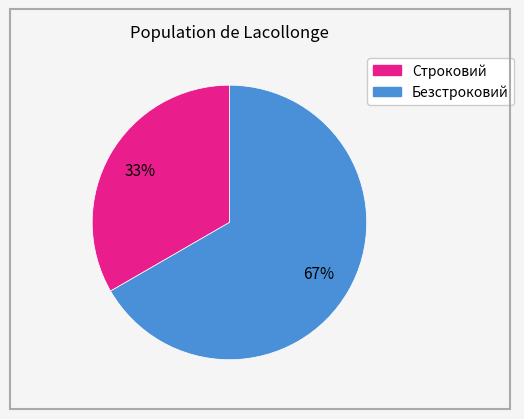

Approximately how many times larger is the value at Безстроковий compared to Строковий?

2.0